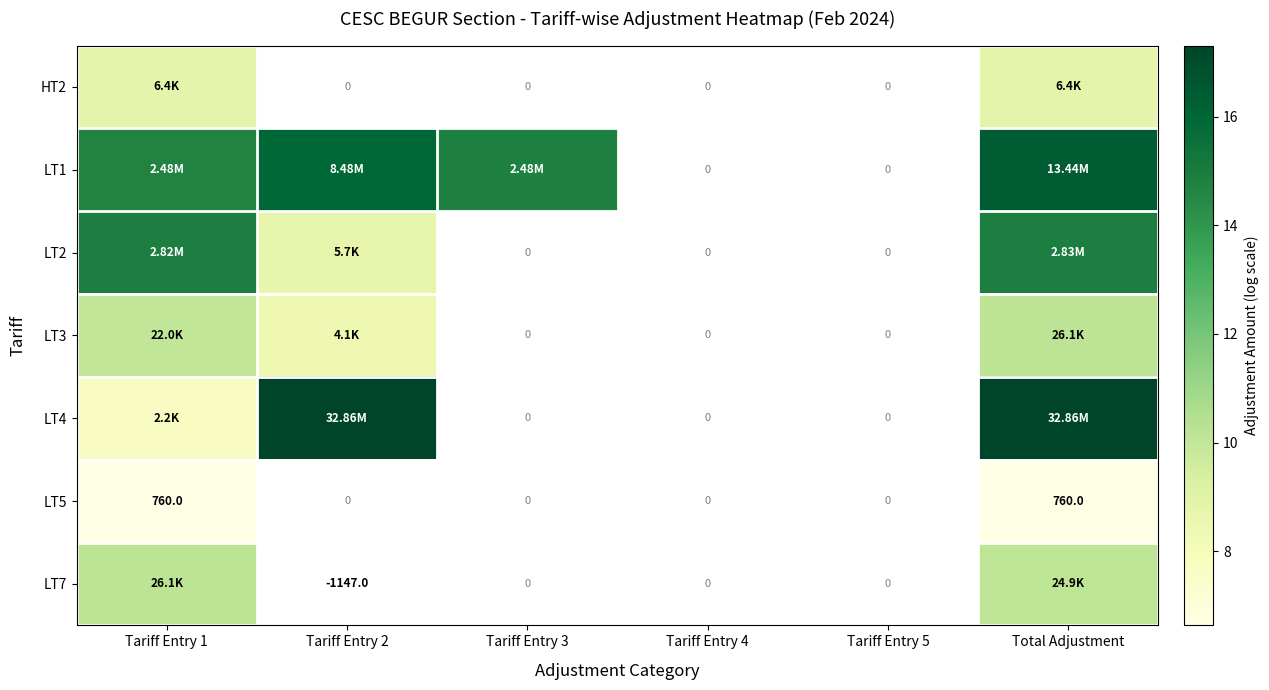

True or false: LT2 has a value of 20.2 at Tariff Entry 1.

False